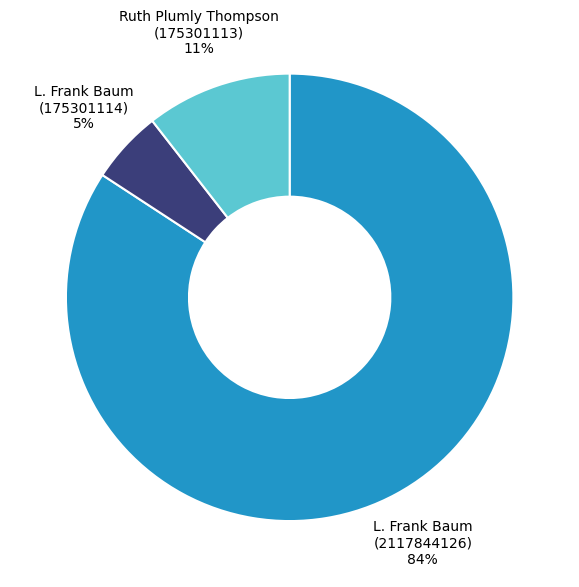

Count the number of slices in the pie.

3